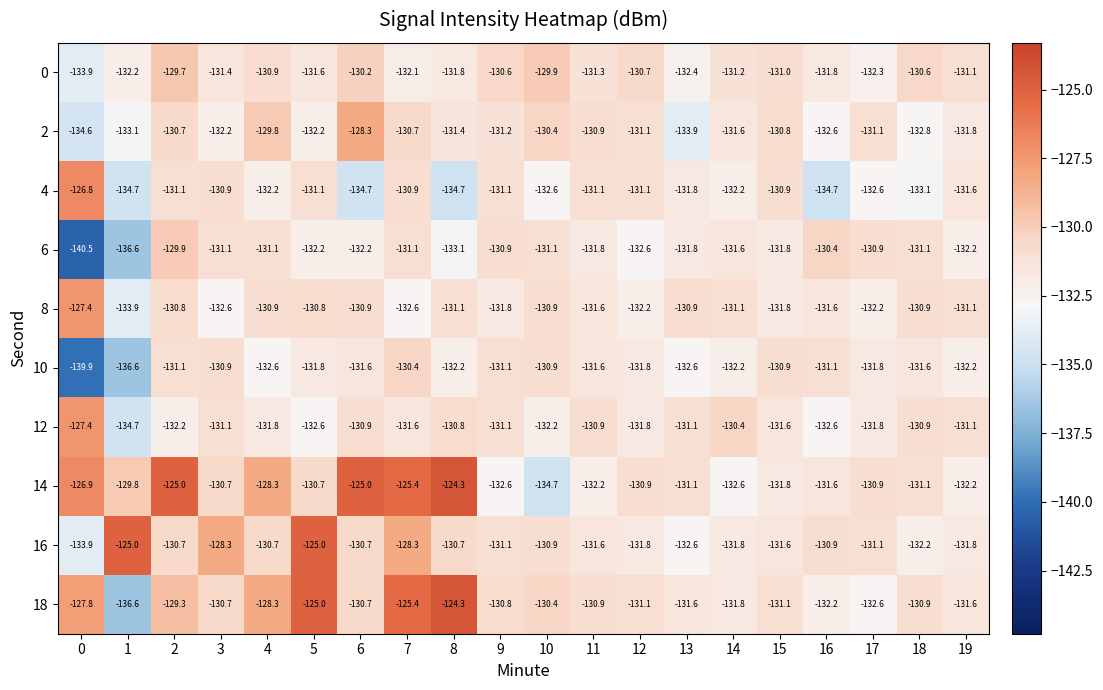

The value of 0 at 0 is -204.5. True or false?

False